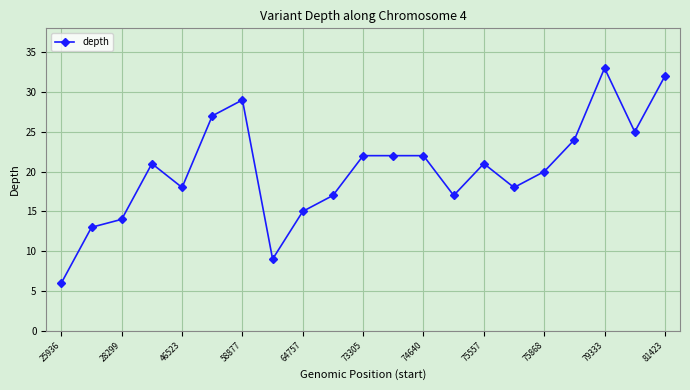

What is the sum of all values?

425